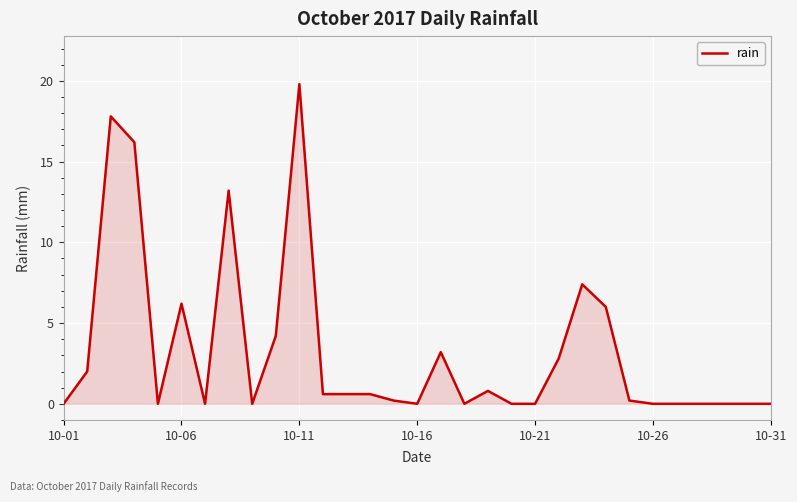

What is the greatest value displayed?

19.8